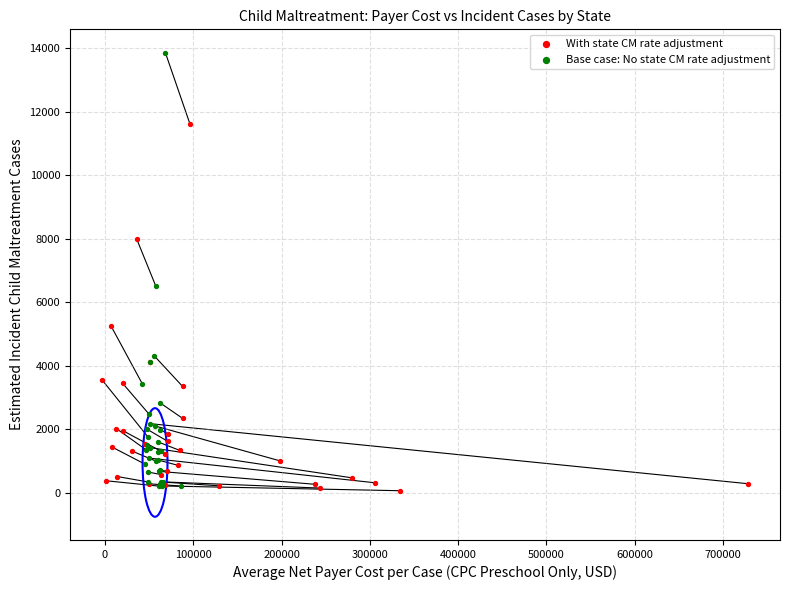

Which series has the widest spread of Y values?

Base case: No state CM rate adjustment